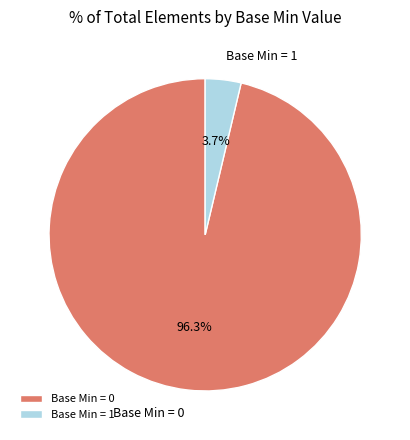

Which has a higher value, Base Min = 0 or Base Min = 1?

Base Min = 0